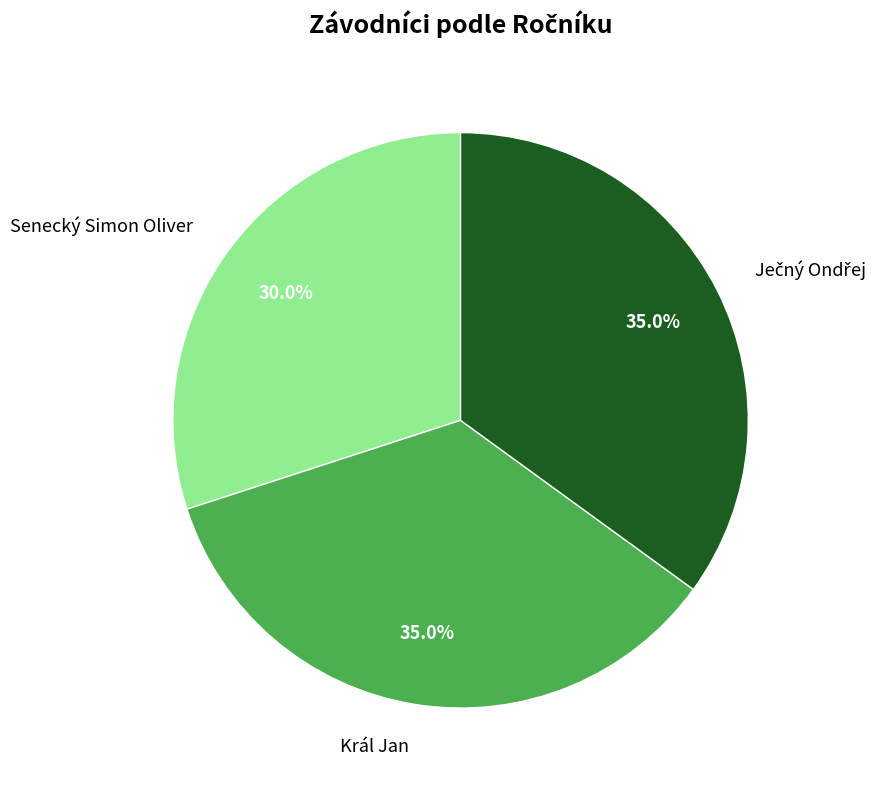

How much of the chart is everything except Král Jan?

65.0%